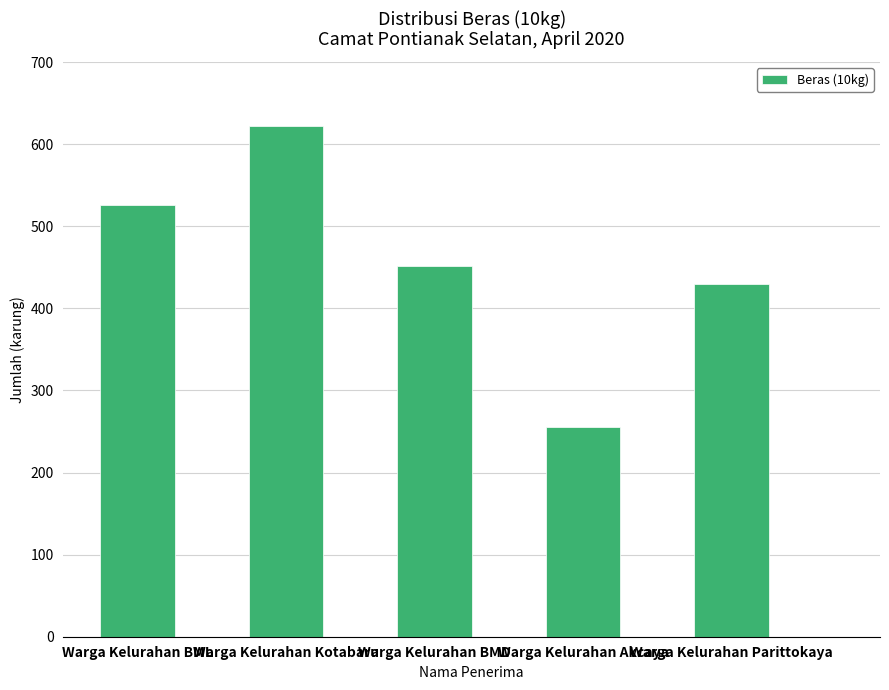

Rank the categories by value from lowest to highest.

Warga Kelurahan Akcaya, Warga Kelurahan Parittokaya, Warga Kelurahan BMD, Warga Kelurahan BML, Warga Kelurahan Kotabaru